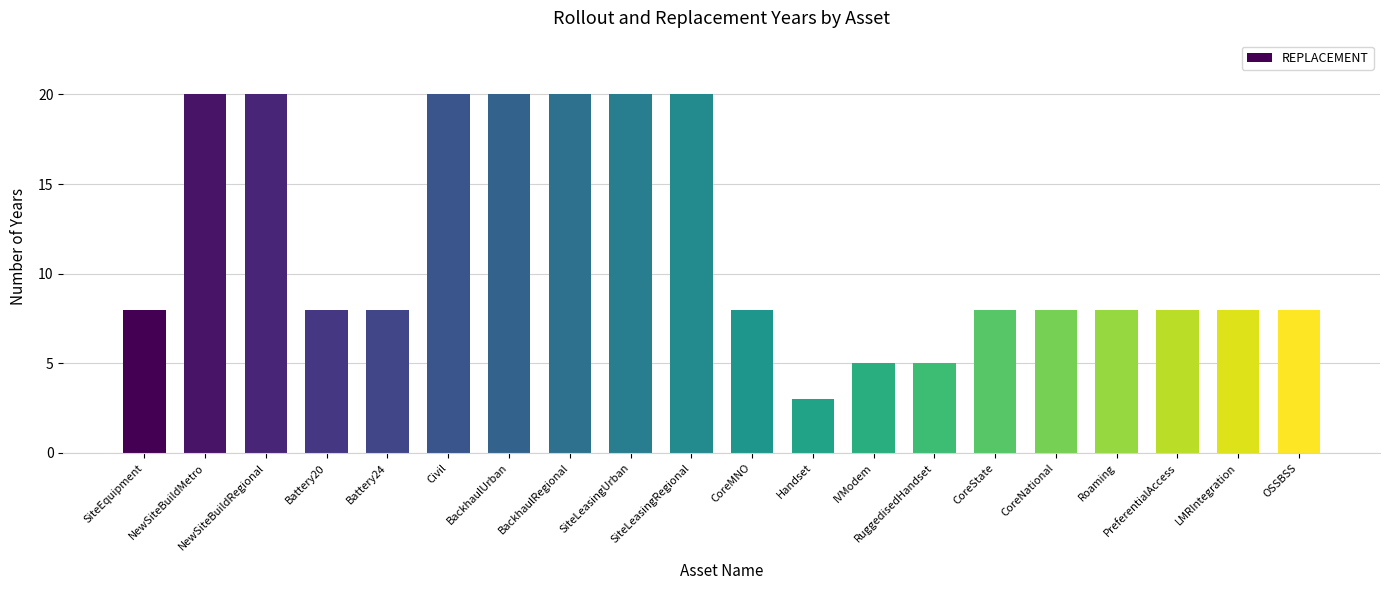

What is the value of the 10th bar from the left?

20